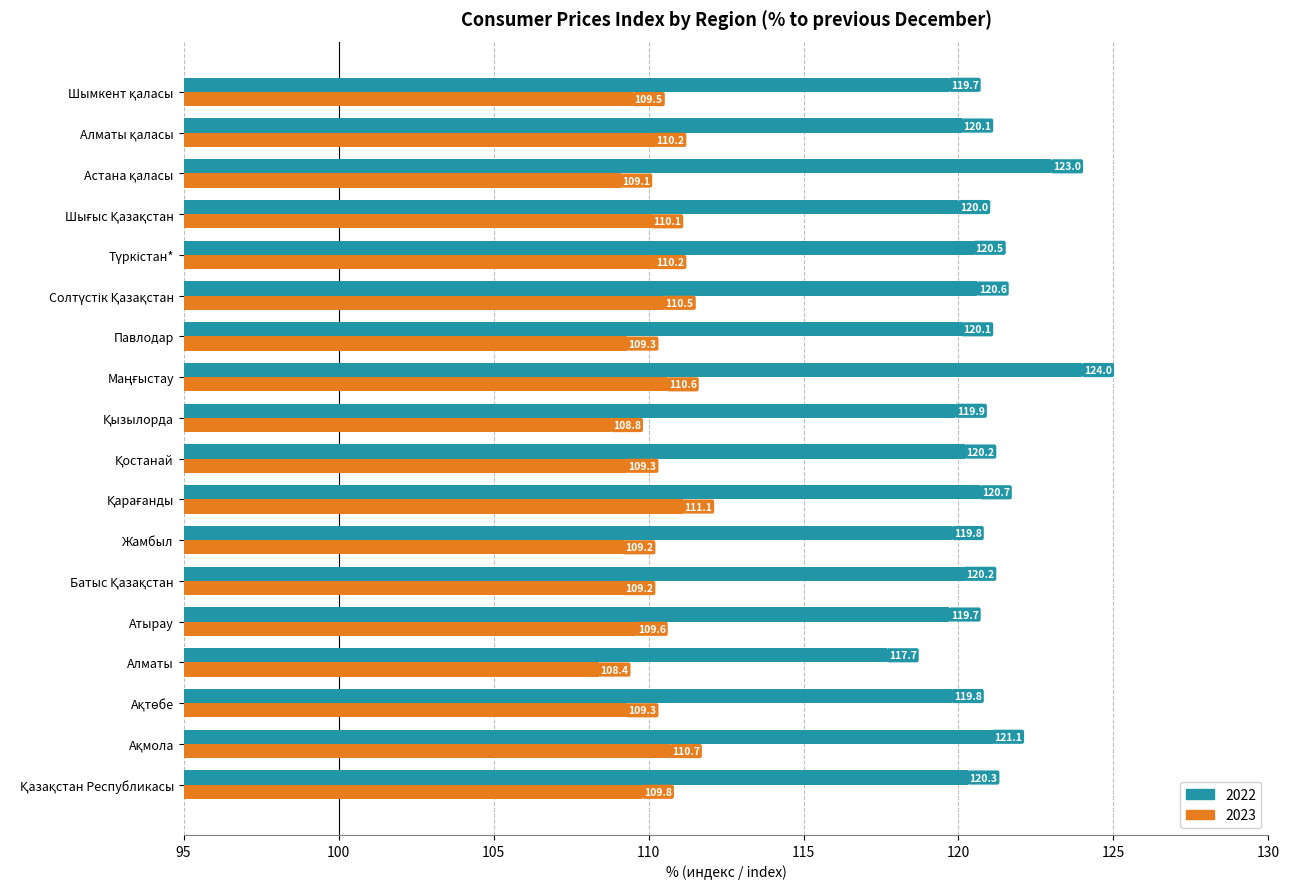

What is the difference between the second highest and minimum values in the 2022 series?

5.3